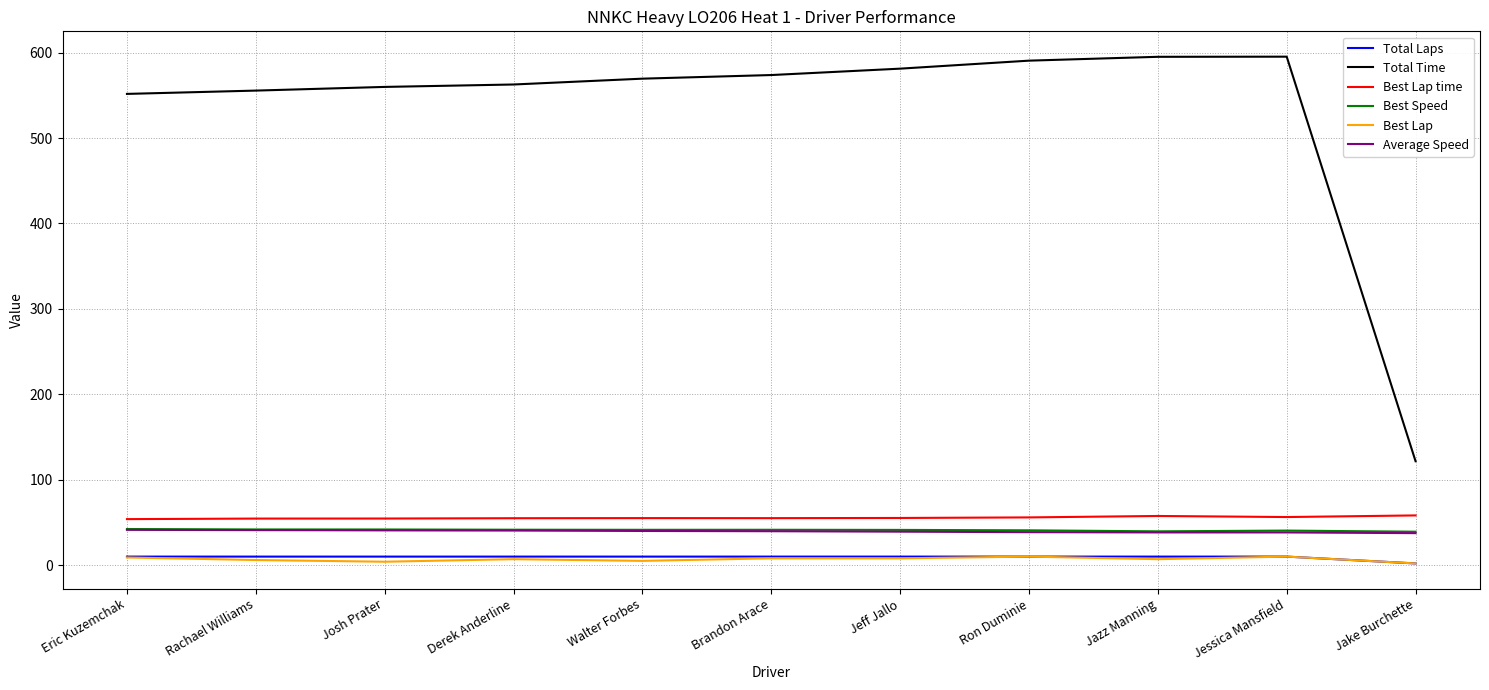

Which series has the largest total across all categories?

Total Time